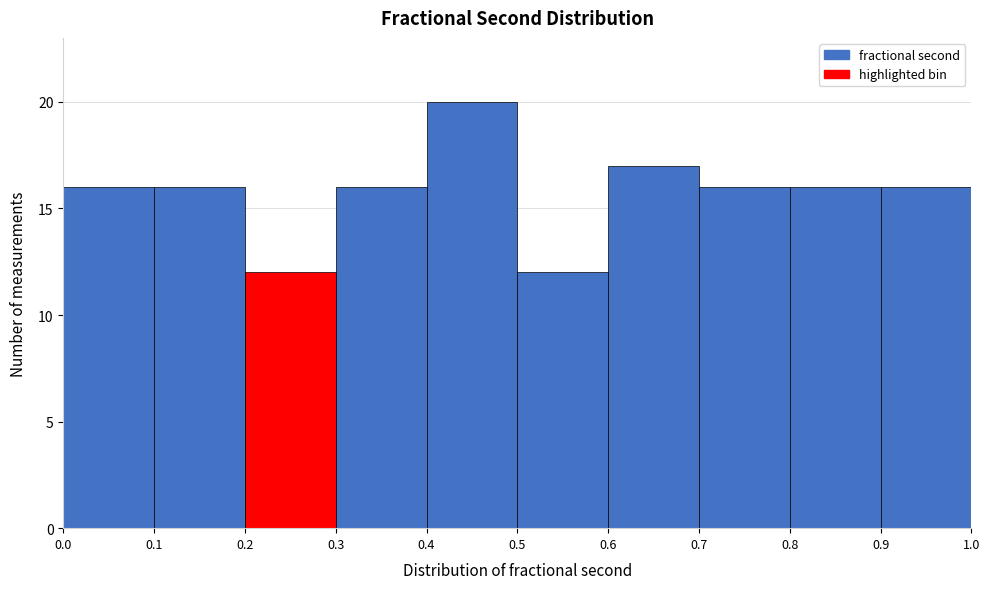

How tall is the bar that spans 0.9 to 1.0 on the x-axis? The values are not printed on the chart, so give them approximately, as read against the axis.

16